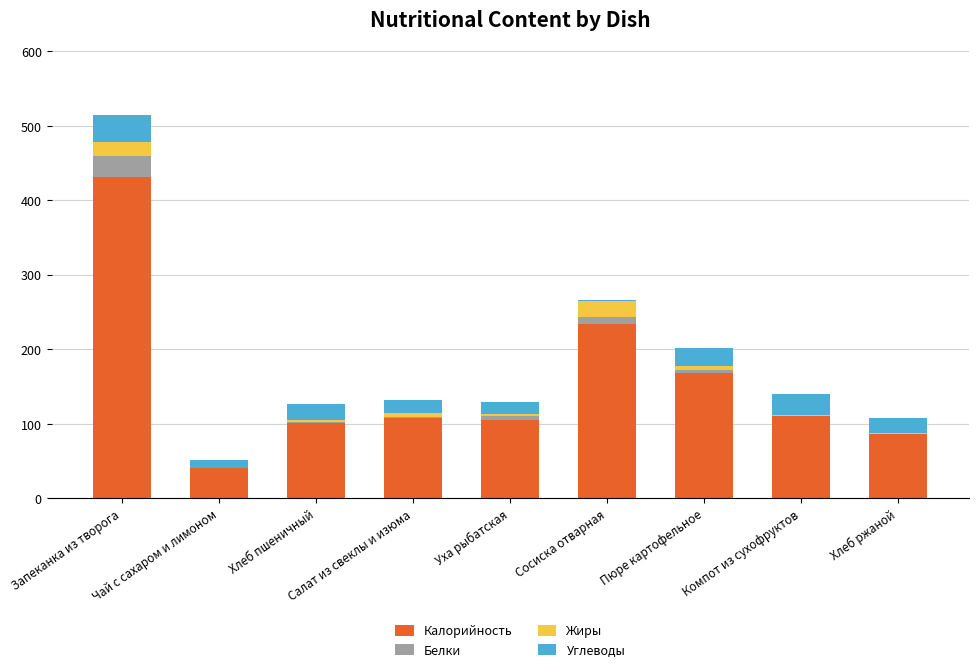

The Калорийность series shows 105.0 at Уха рыбатская. True or false?

True